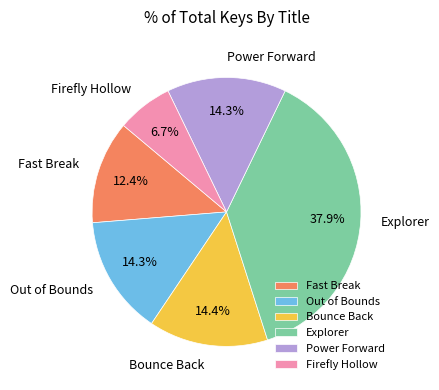

What is the largest slice in the pie chart?

Explorer